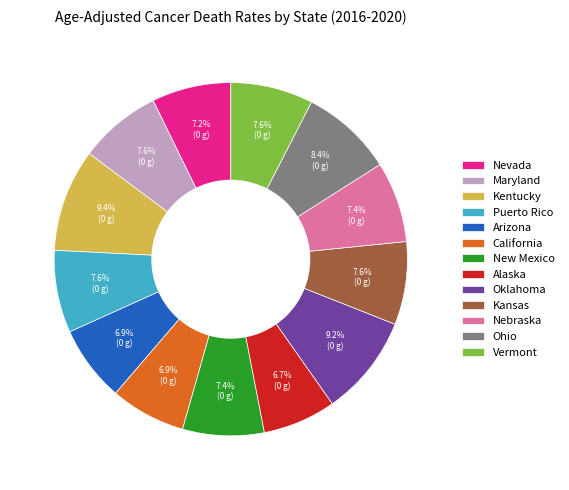

Does Puerto Rico represent more than half of the total?

No